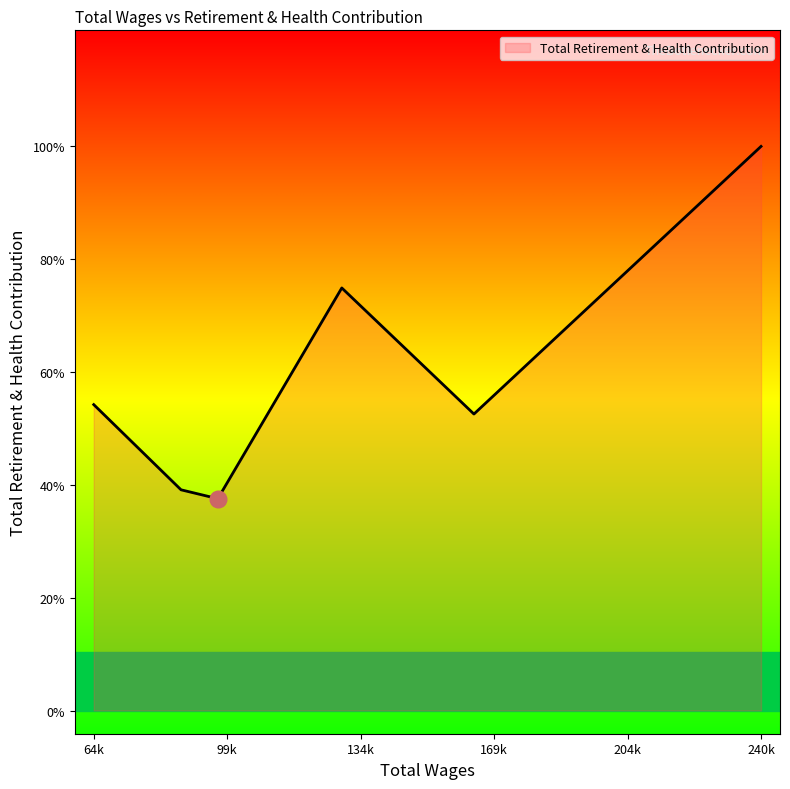

Is this an area chart (filled region under the line)?

Yes